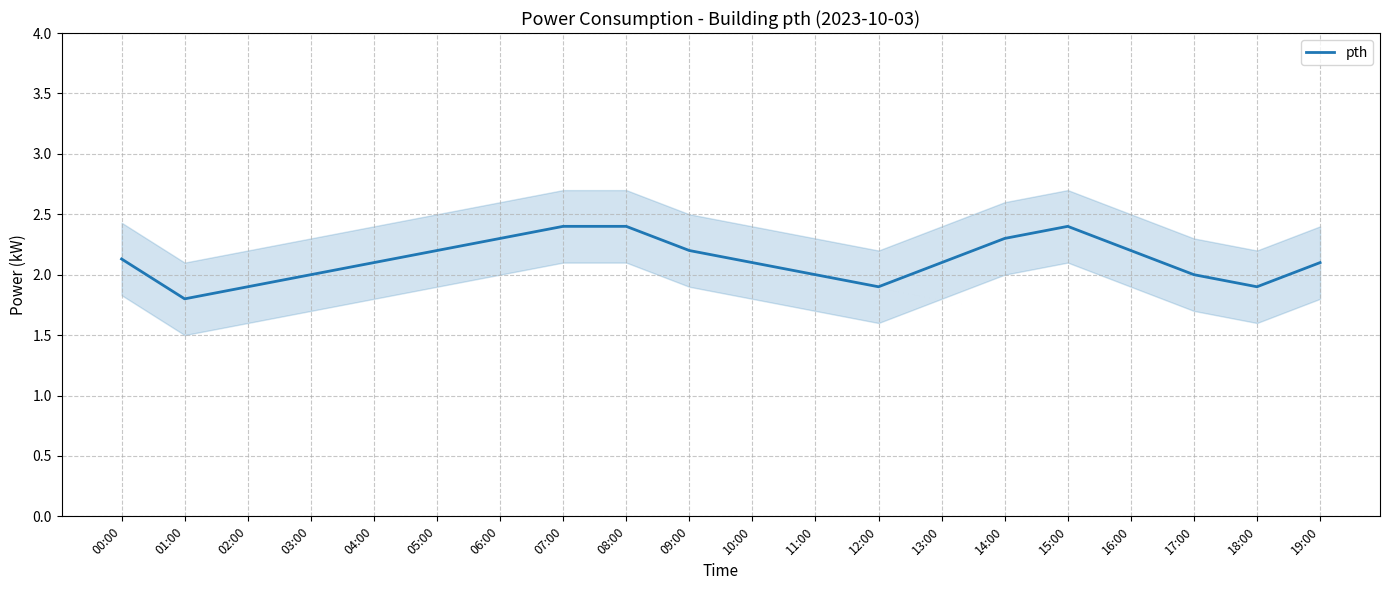

Reading left to right, transcribe all the data shown in this chart.

00:00=2.1	01:00=1.8	02:00=1.9	03:00=2.0	04:00=2.1	05:00=2.2	06:00=2.3	07:00=2.4	08:00=2.4	09:00=2.2	10:00=2.1	11:00=2.0	12:00=1.9	13:00=2.1	14:00=2.3	15:00=2.4	16:00=2.2	17:00=2.0	18:00=1.9	19:00=2.1